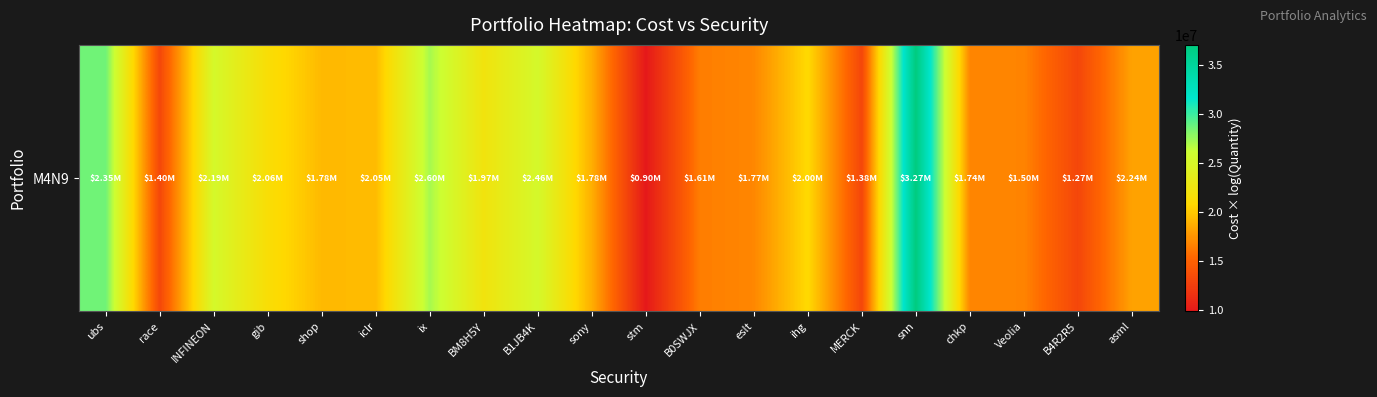

The chart shows a value of 22304015.5 at eslt. True or false?

False